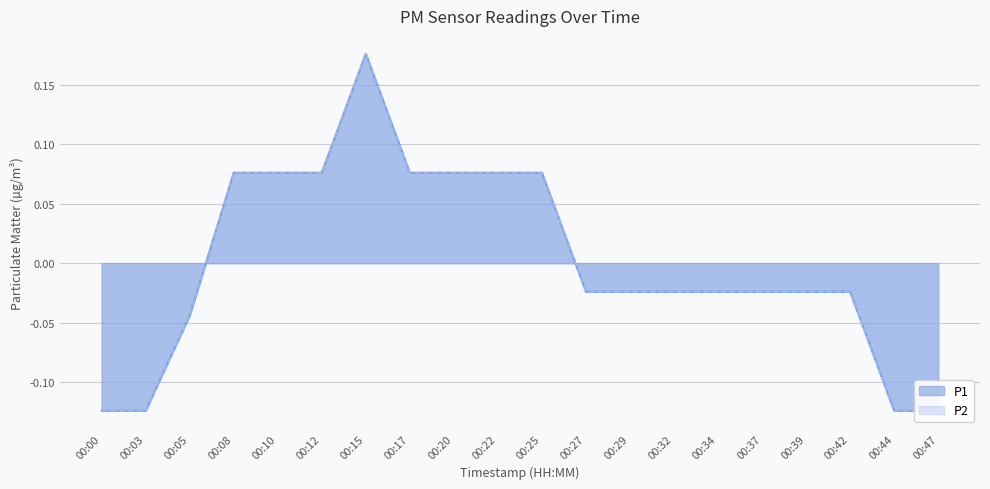

Reading left to right, what are all the values shown in this chart?

P1: 00:00=-0.1	00:03=-0.1	00:05=-0.0	00:08=0.1	00:10=0.1	00:12=0.1	00:15=0.2	00:17=0.1	00:20=0.1	00:22=0.1	00:25=0.1	00:27=-0.0	00:29=-0.0	00:32=-0.0	00:34=-0.0	00:37=-0.0	00:39=-0.0	00:42=-0.0	00:44=-0.1	00:47=-0.1
P2: 00:00=-0.1	00:03=-0.1	00:05=-0.0	00:08=0.1	00:10=0.1	00:12=0.1	00:15=0.2	00:17=0.1	00:20=0.1	00:22=0.1	00:25=0.1	00:27=-0.0	00:29=-0.0	00:32=-0.0	00:34=-0.0	00:37=-0.0	00:39=-0.0	00:42=-0.0	00:44=-0.1	00:47=-0.1